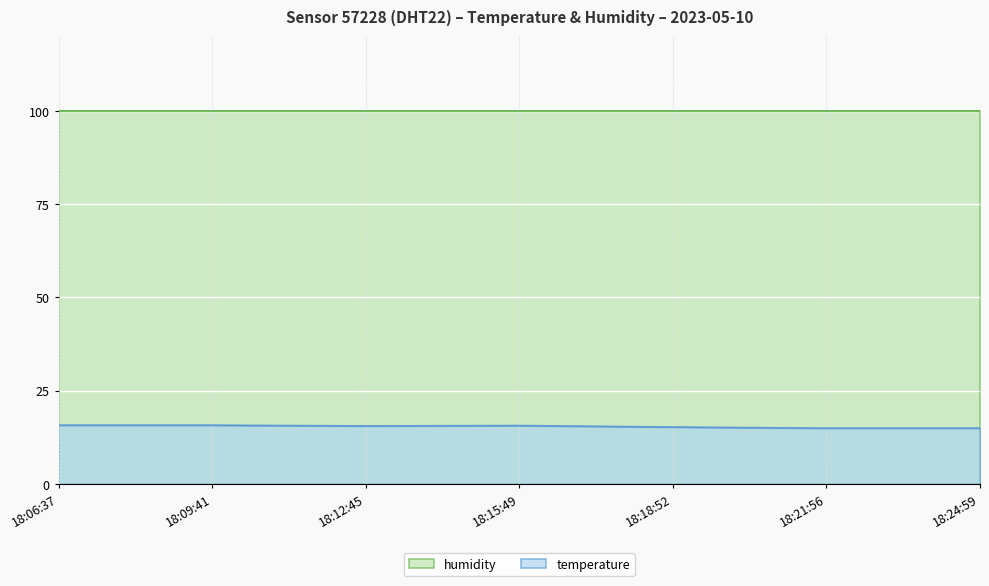

Reading right to left, list all the values displayed in this chart.

18:24:59=14.9	18:21:56=14.9	18:18:52=15.2	18:15:49=15.6	18:12:45=15.5	18:09:41=15.7	18:06:37=15.7